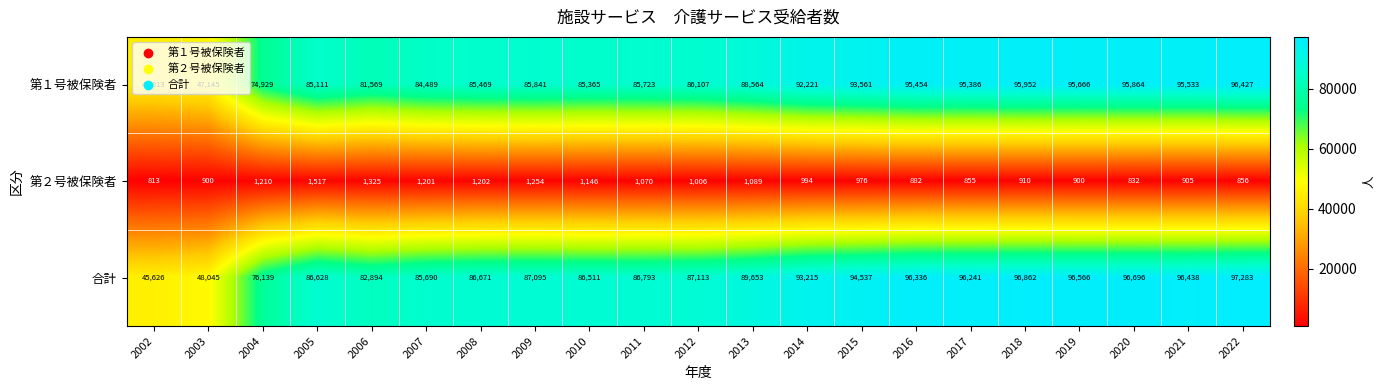

At how many categories does at least one series exceed 92041?

9